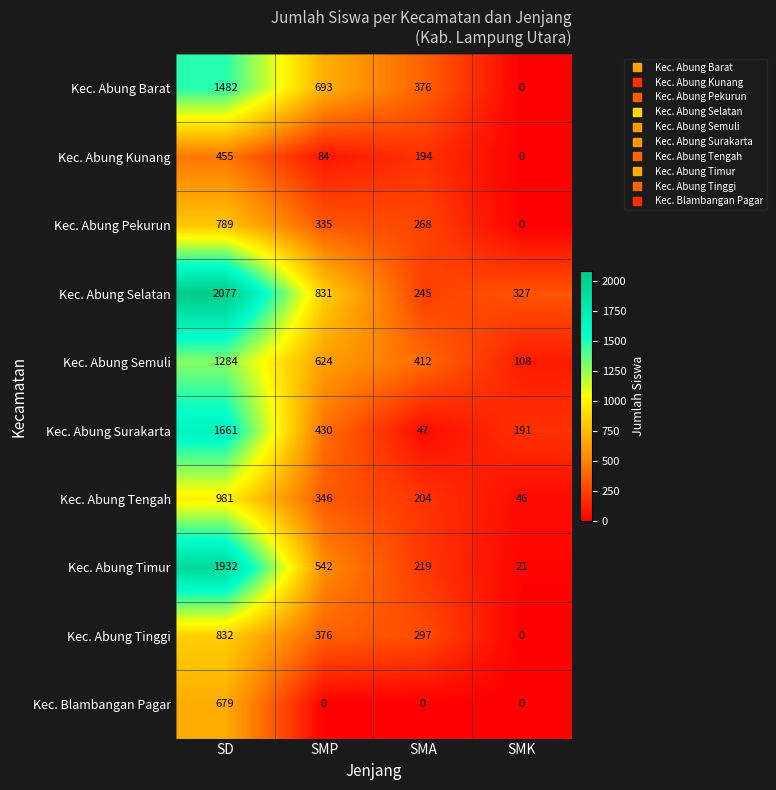

Which category has the highest value in the Kec. Abung Barat series?

SD